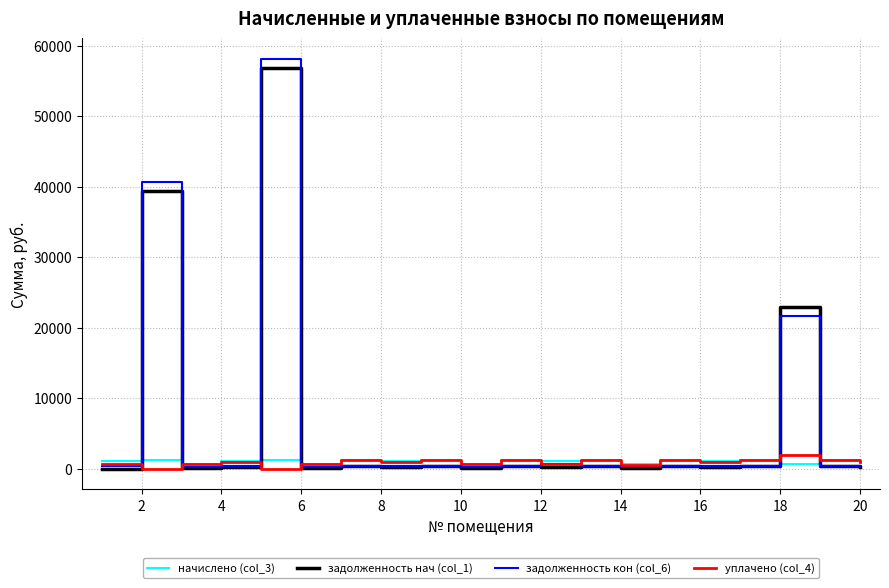

After their last crossing, which series has the higher values: задолженность кон (col_6) or начислено (col_3)?

начислено (col_3)